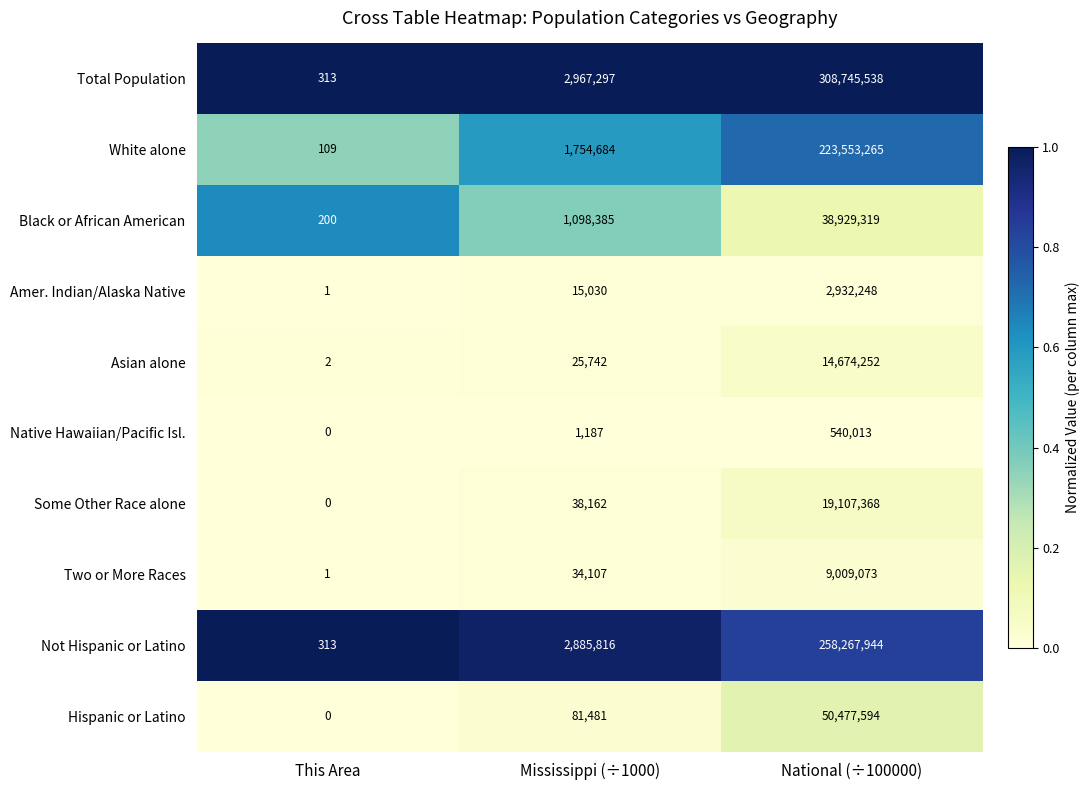

What is the approximate value of Two or More Races at National (÷100000)?

9009073